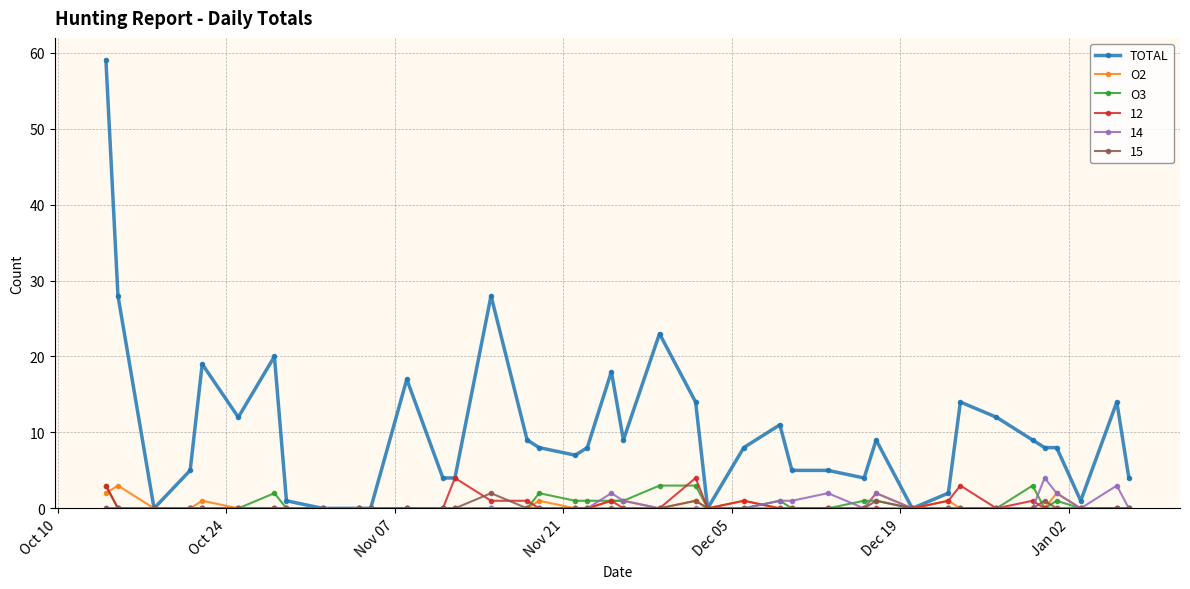

Which series has the largest range (max minus min)?

TOTAL